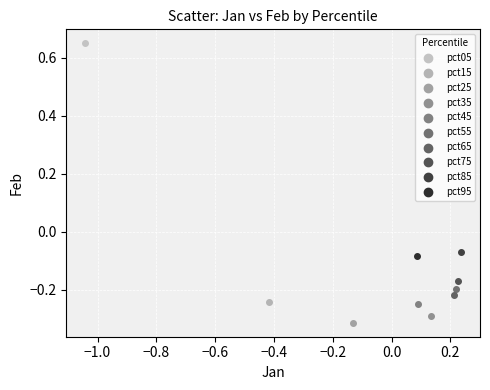

Which series reaches the maximum Y coordinate?

pct05